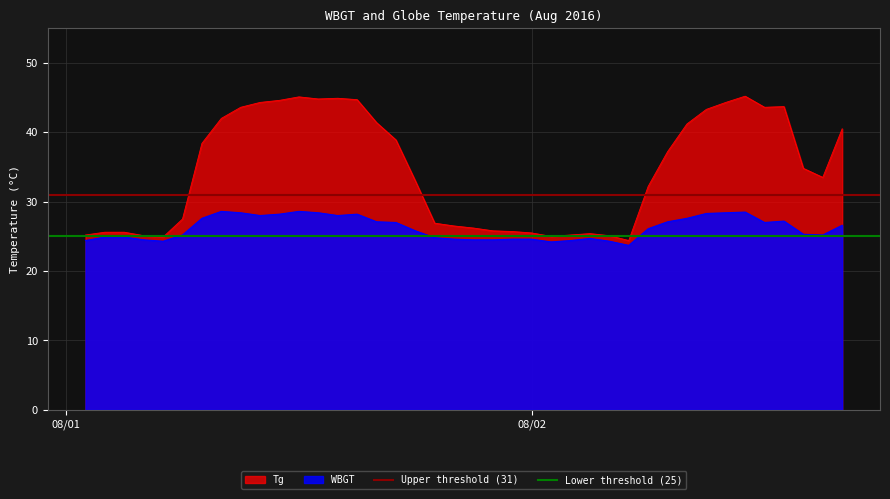

What is the maximum value for Lower threshold (25)?

25